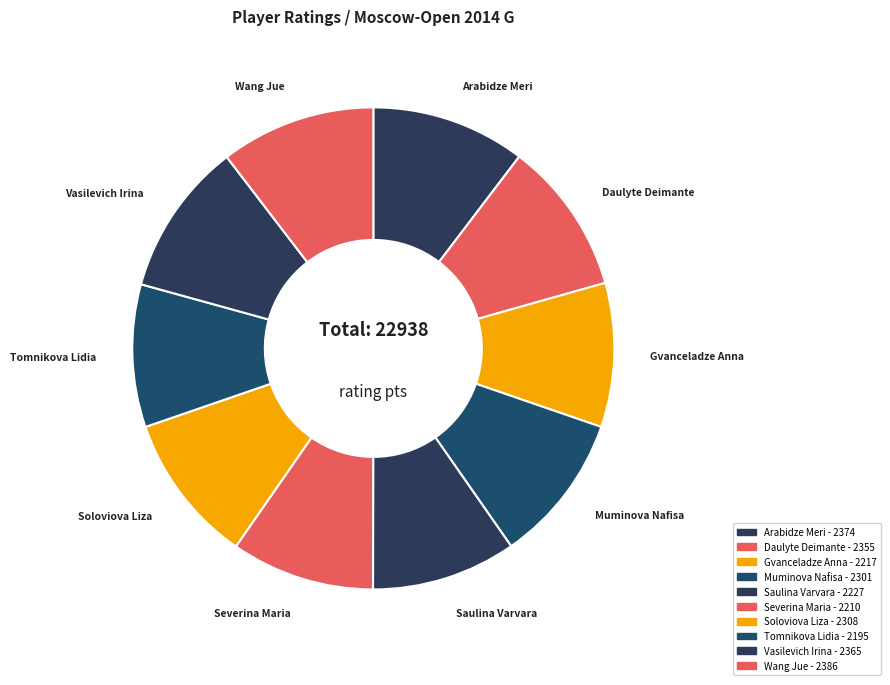

Count the number of slices in the pie.

10